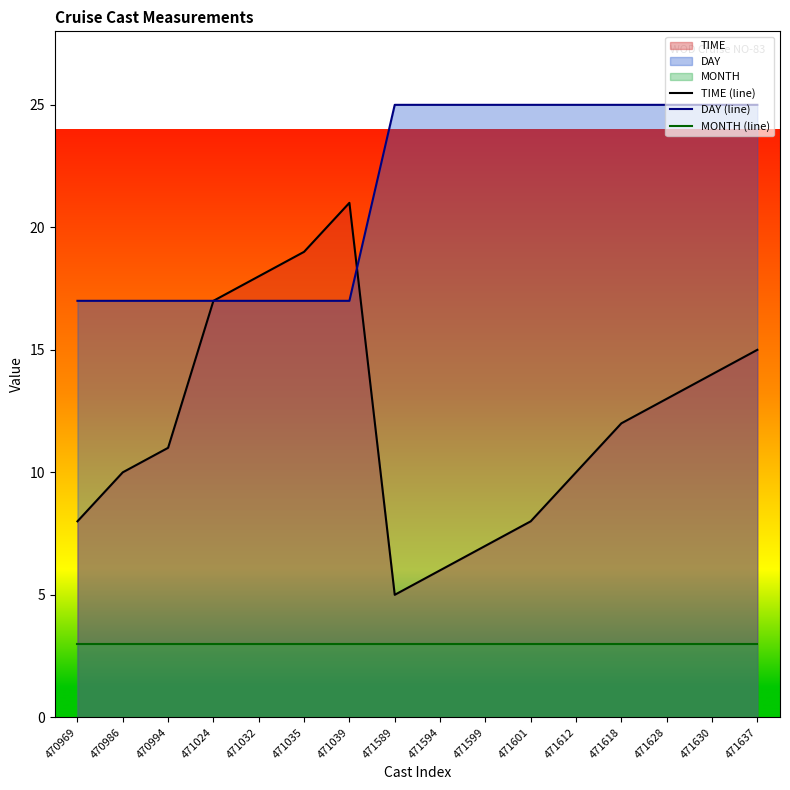

What is the minimum value for MONTH (line)?

3